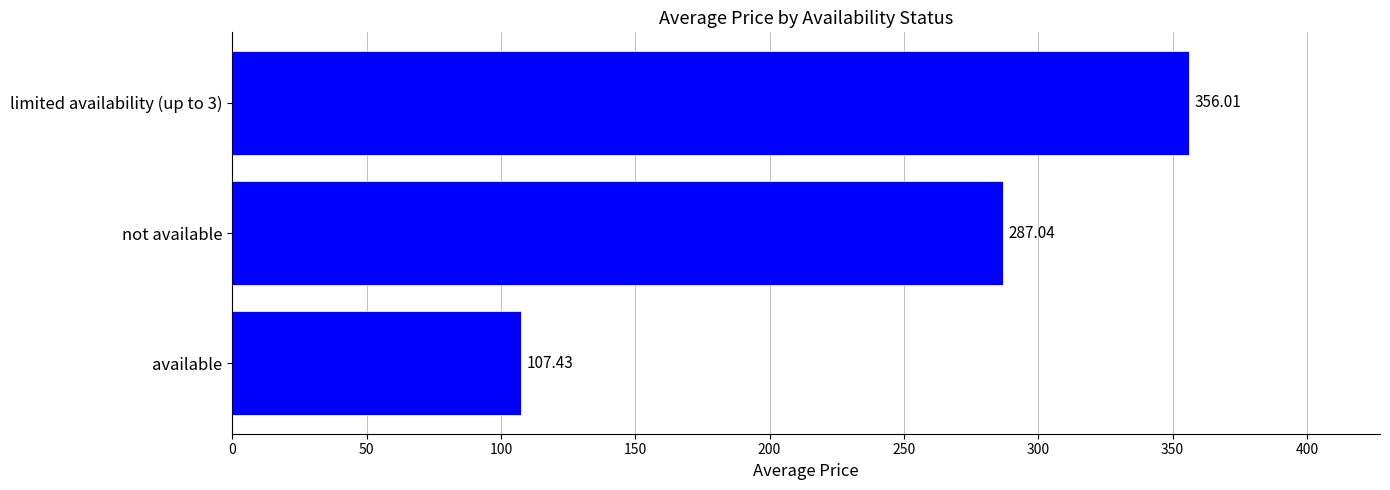

What is the difference between the maximum and minimum values?

248.6